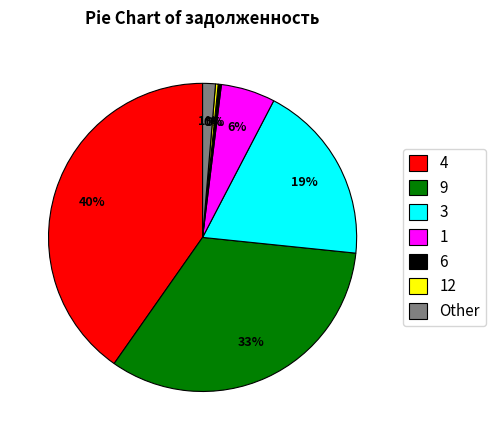

Does any single category account for the majority?

No